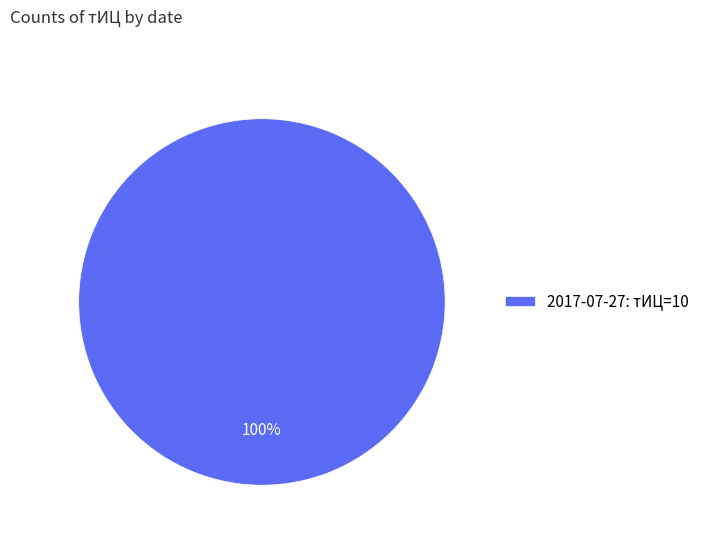

Count the number of slices in the pie.

1